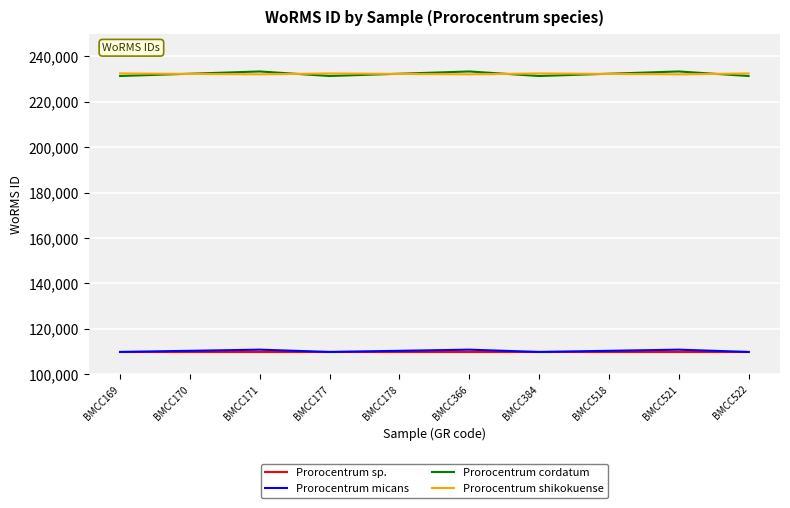

True or false: Prorocentrum sp. and Prorocentrum shikokuense cross at least once.

False